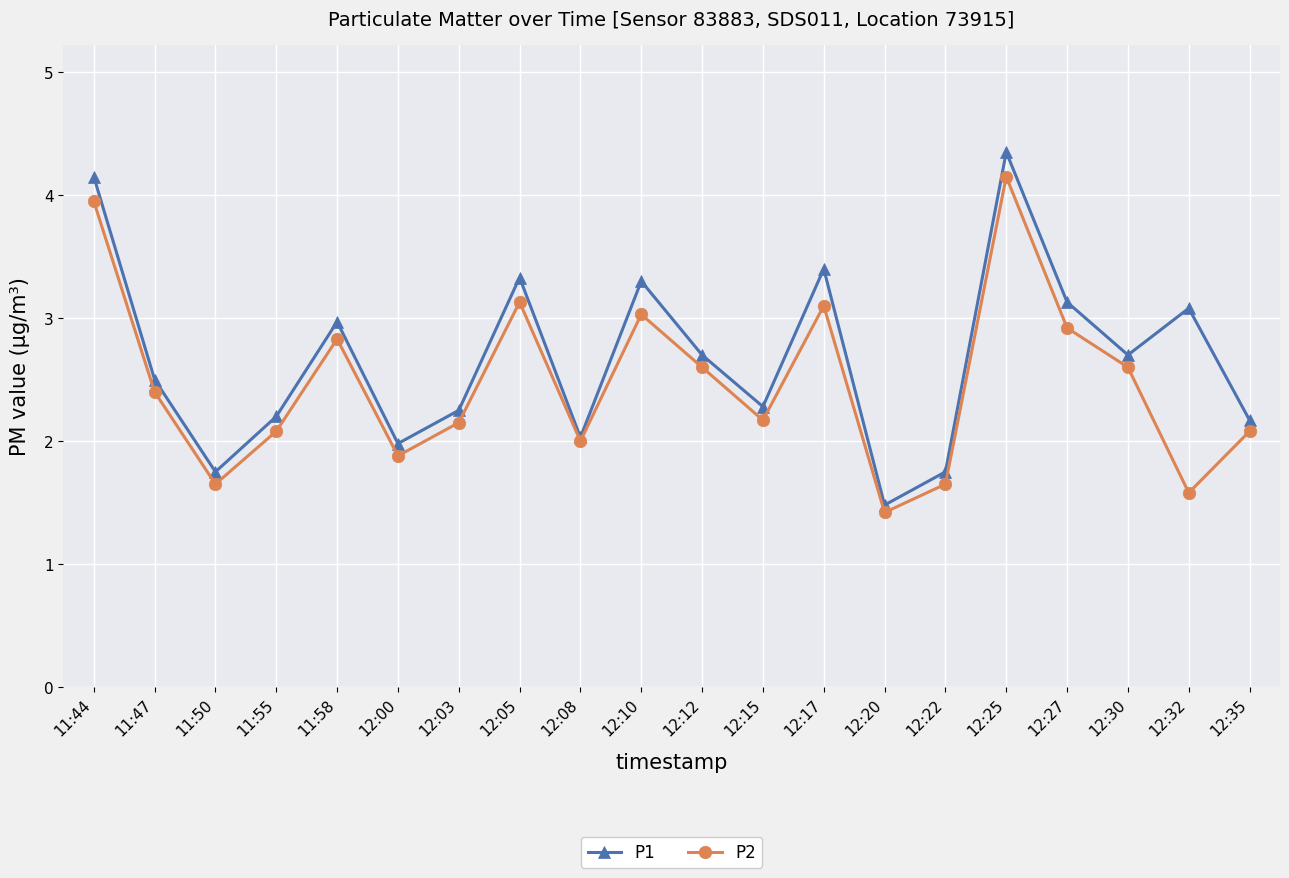

What is the difference between the maximum and minimum values in the P2 series?

2.7